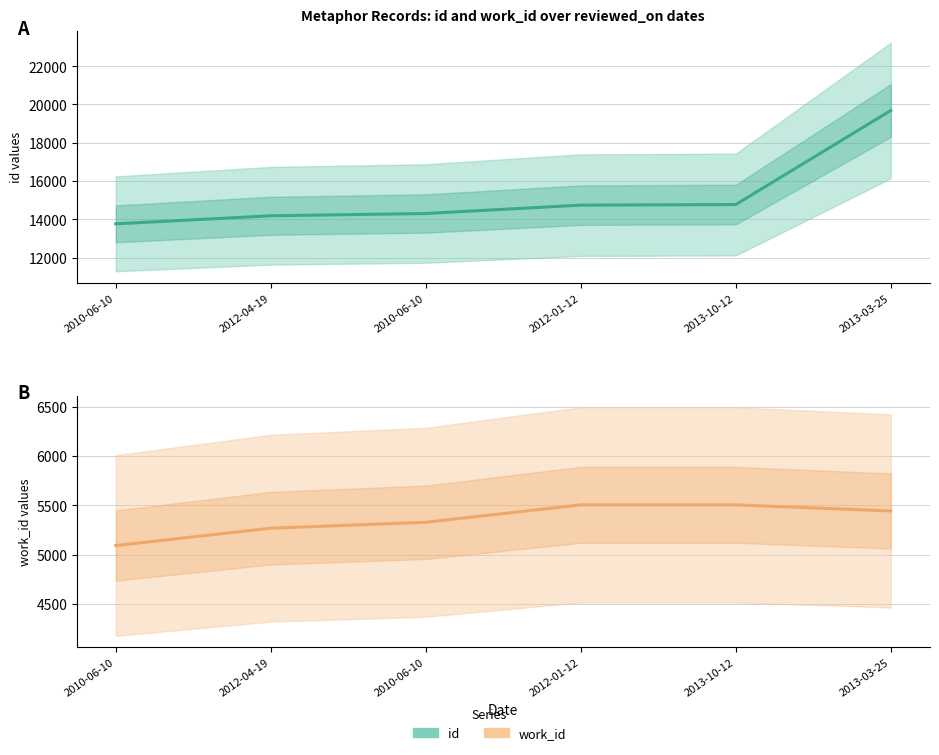

Where does the id series first go above 14739?

2013-10-12